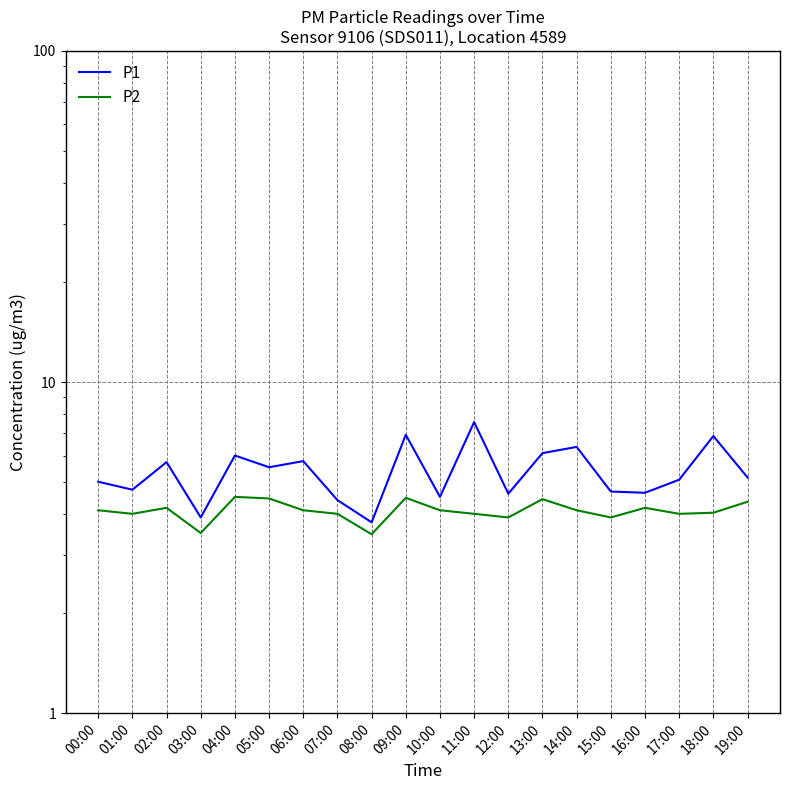

True or false: P1 and P2 intersect in this chart.

False